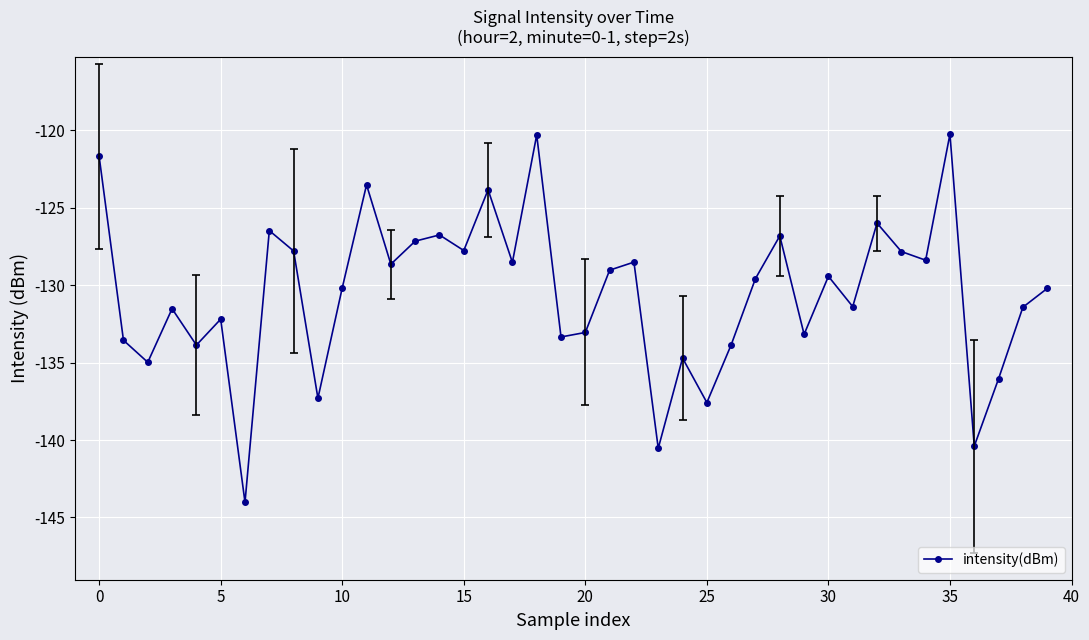

What is the difference between the second highest and minimum values?

23.7